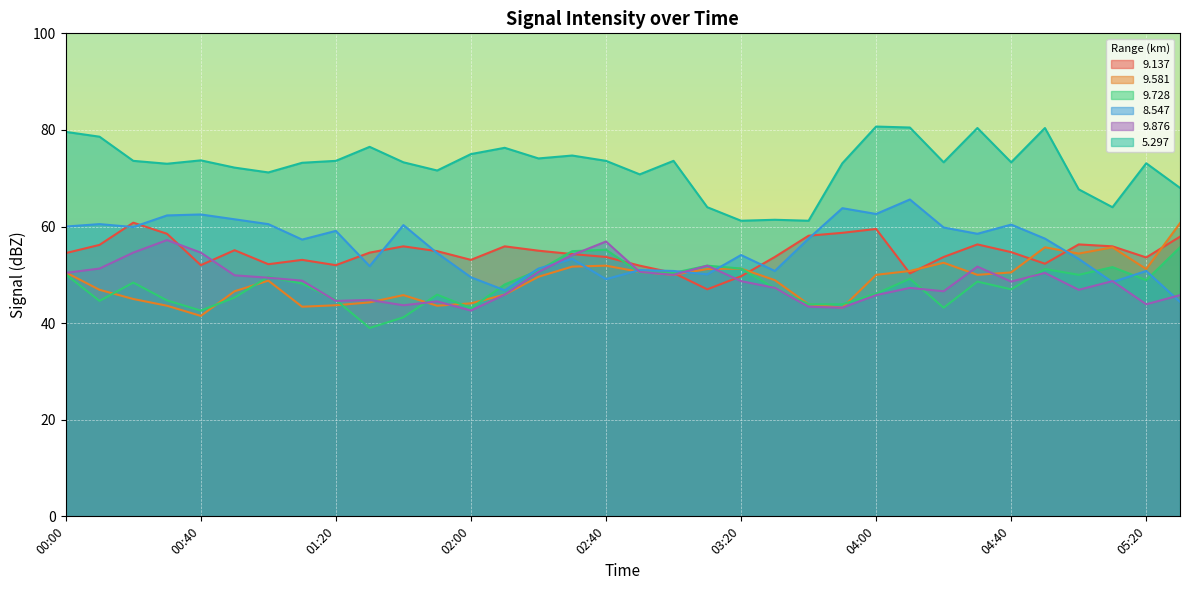

Which has a higher value, 01:50 or 04:50?

01:50